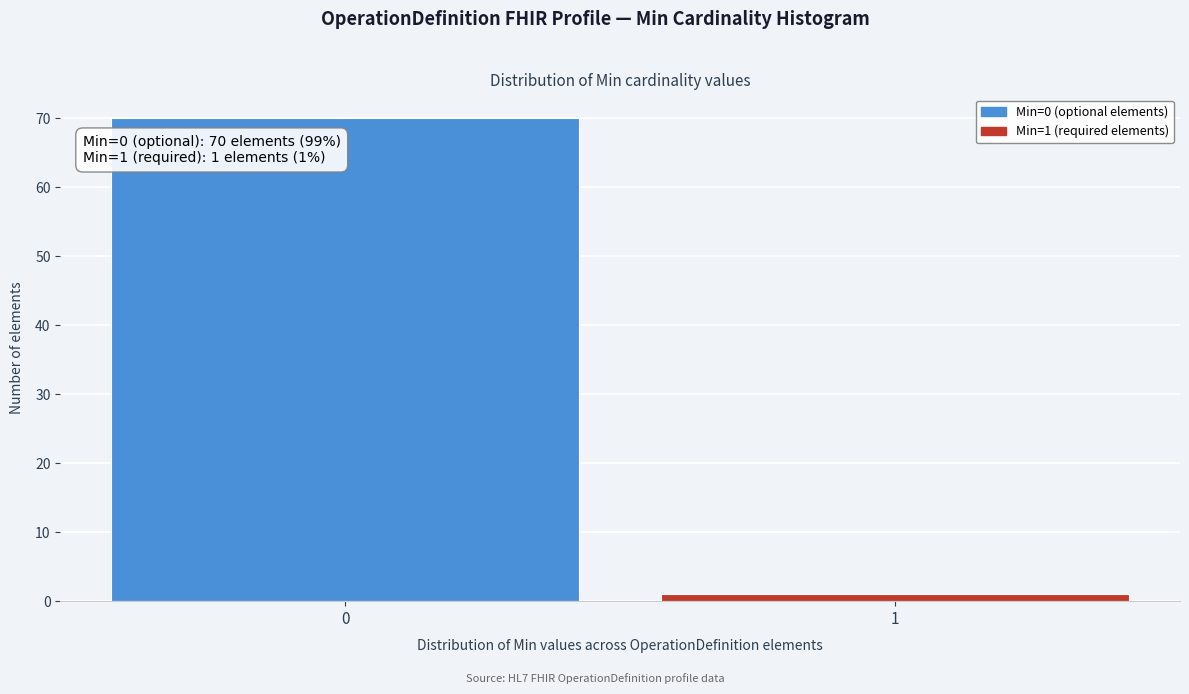

Reading left to right, list all the values displayed in this chart.

0=70	1=1